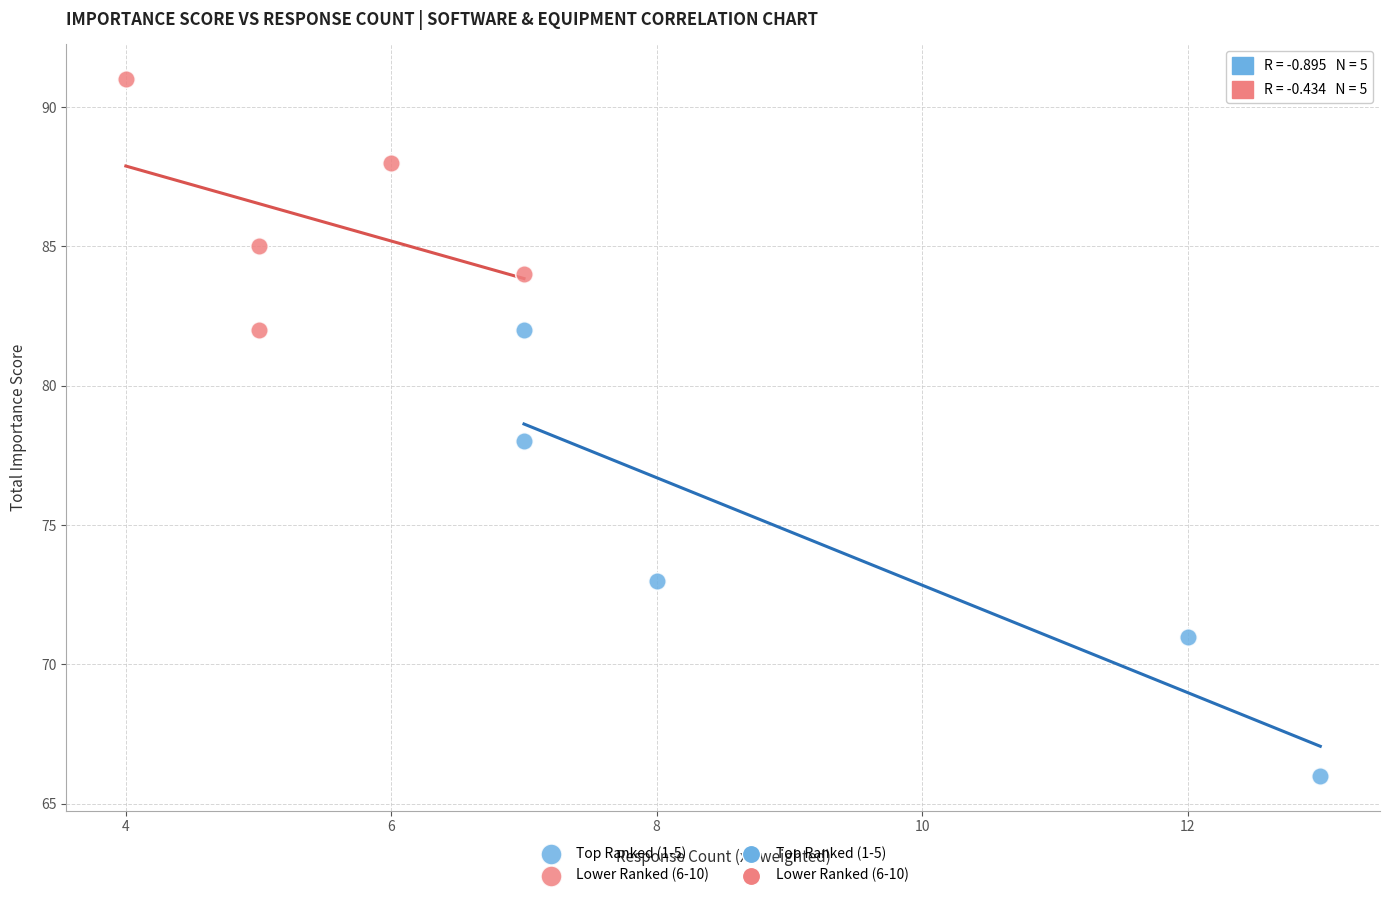

Which series reaches the maximum Y coordinate?

Lower Ranked (6-10)